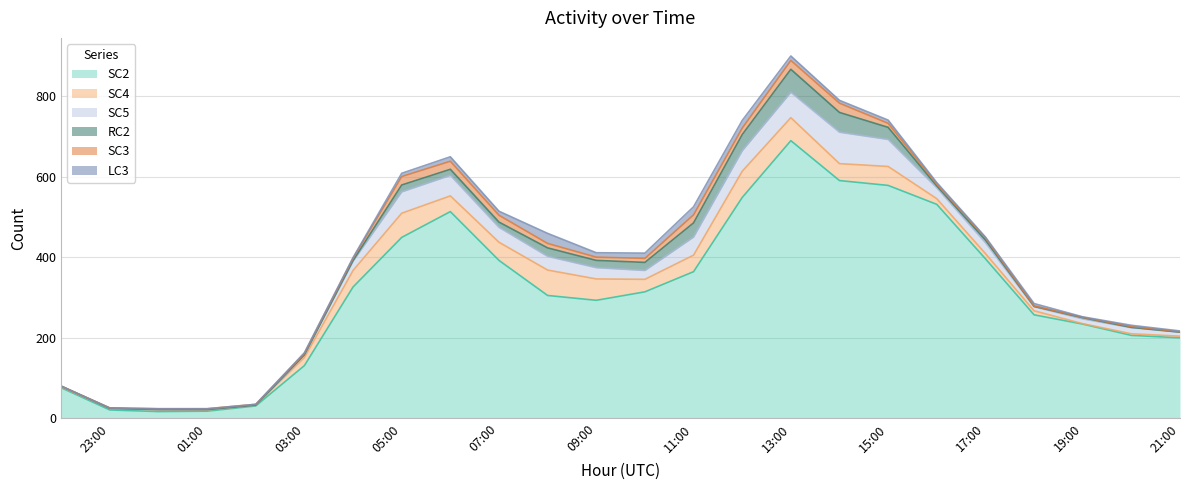

What are all the series names shown in the legend?

SC2, SC4, SC5, RC2, SC3, LC3